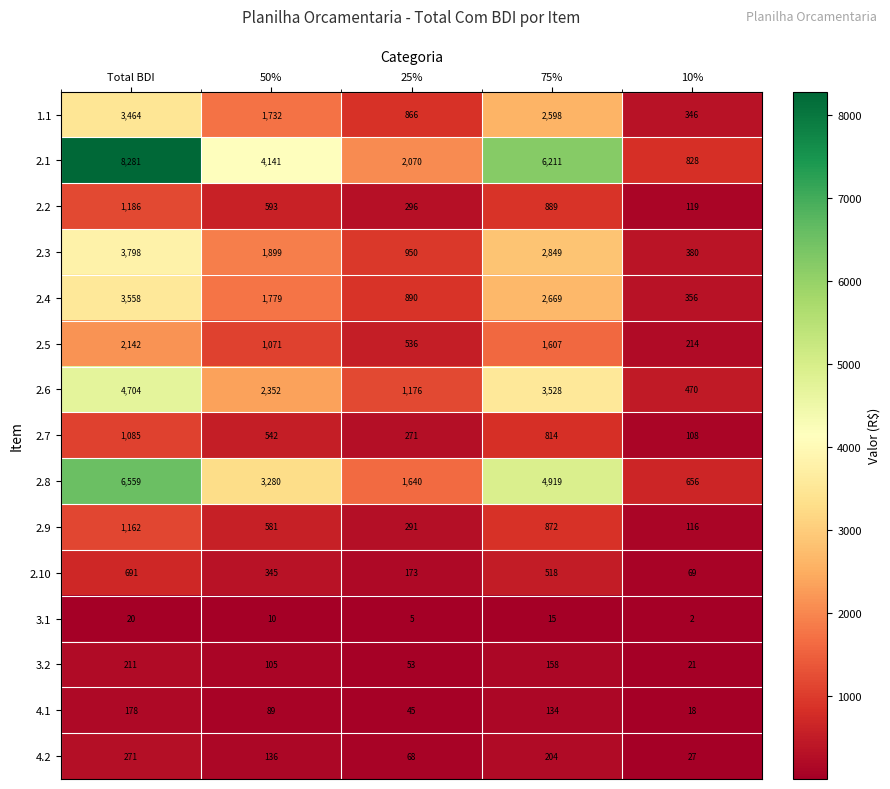

True or false: 2.3 has a value of 1487 at 25%.

False